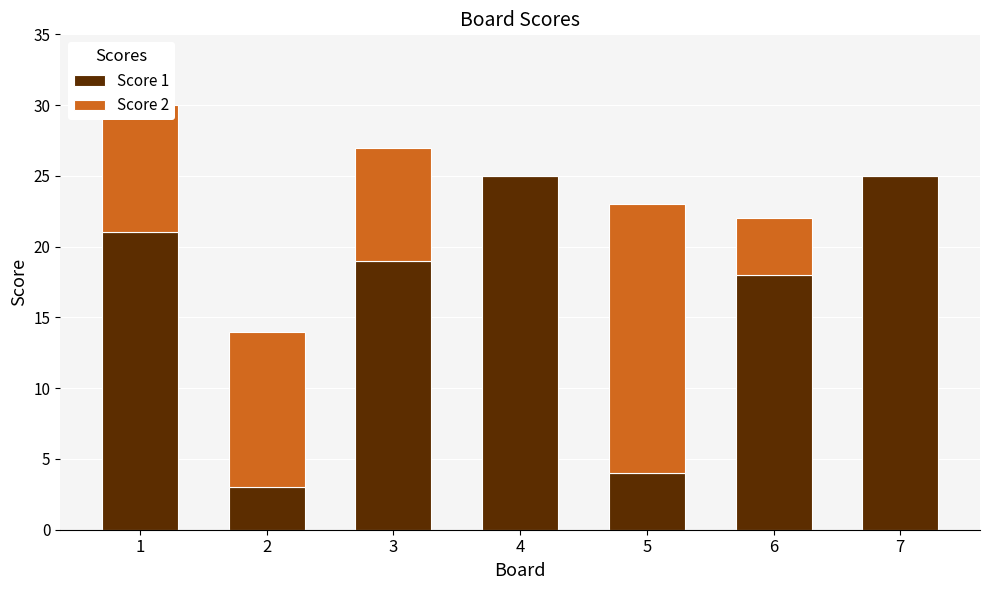

What is the sum of all Score 1 values?

115